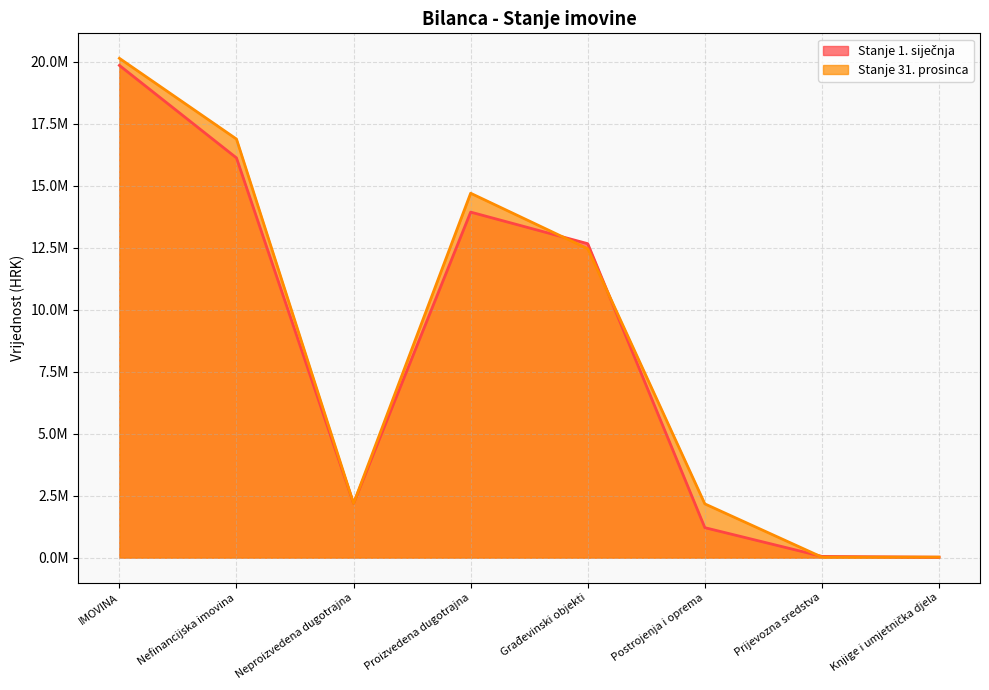

Is it true that Stanje 31. prosinca equals 6600413.1 at IMOVINA?

False